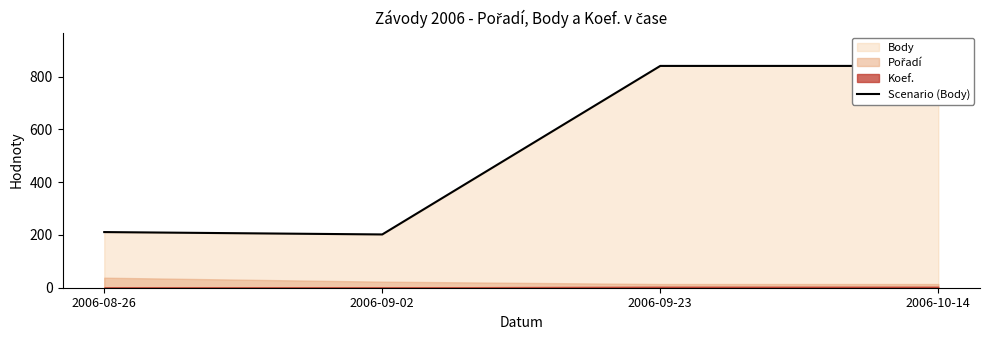

True or false: there are more than 2 points higher than both neighbors.

False